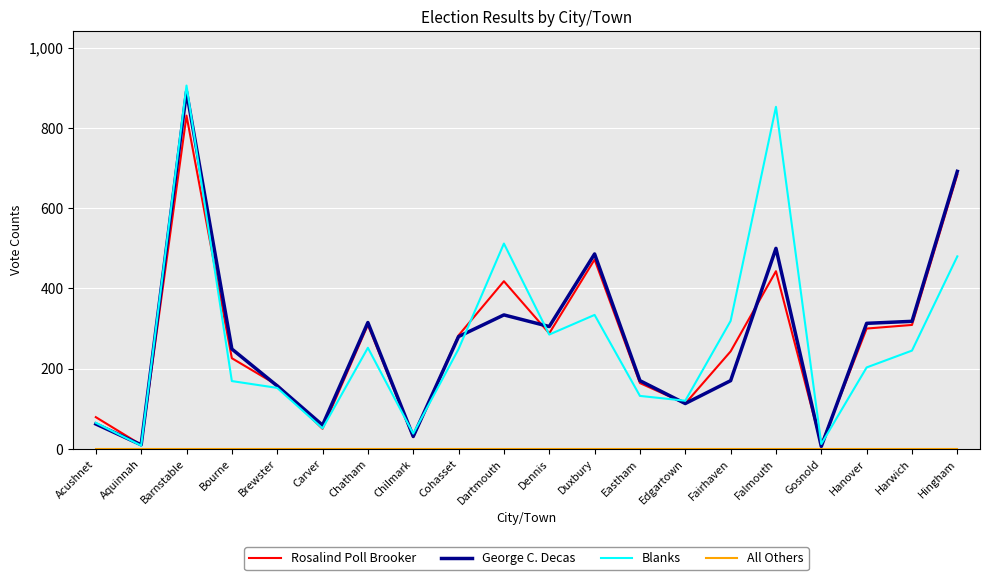

In George C. Decas, how many points are lower than both neighbors (excluding endpoints)?

6